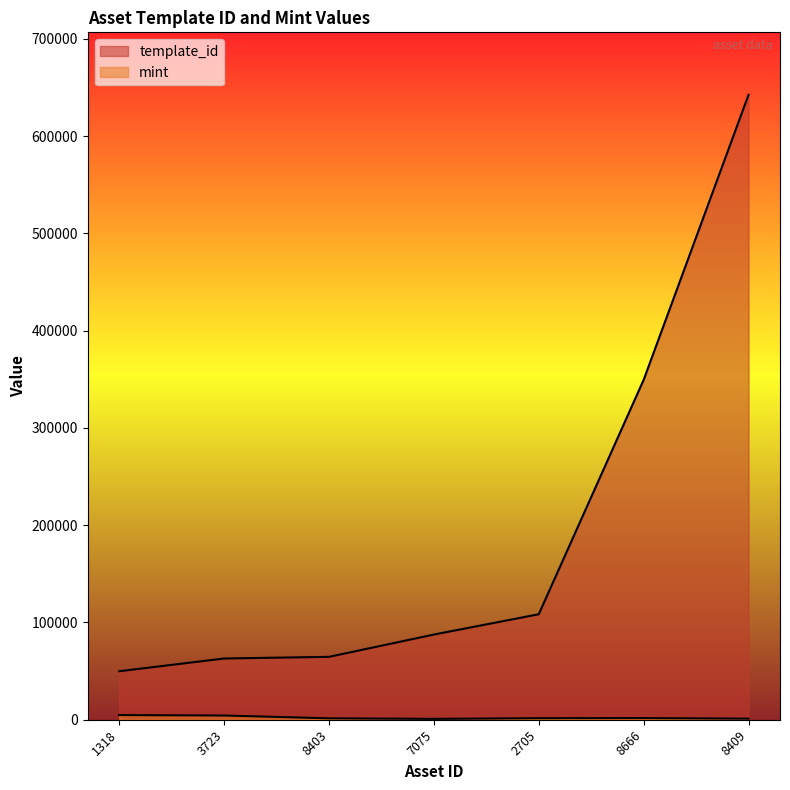

True or false: template_id has a value of 54092 at 7075.

False